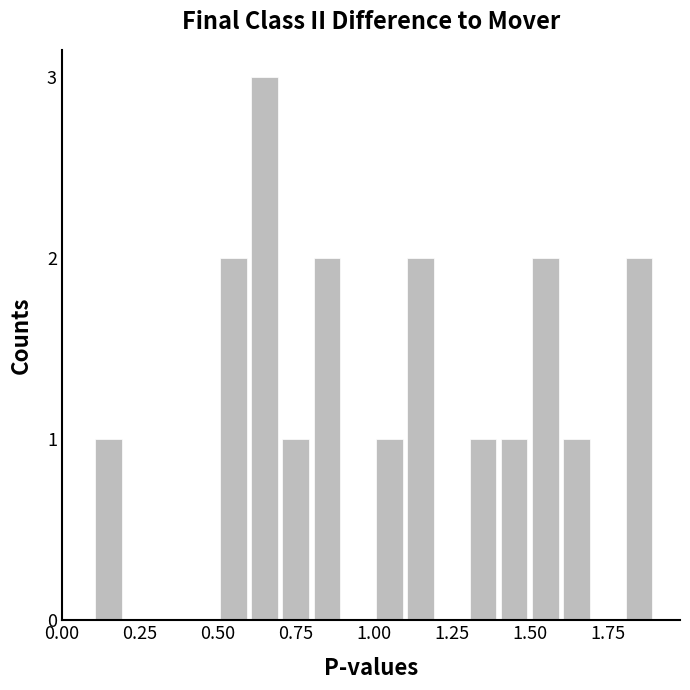

Reading left to right, transcribe all the data shown in this chart.

1	2	3	1	2	1	2	1	1	2	1	2